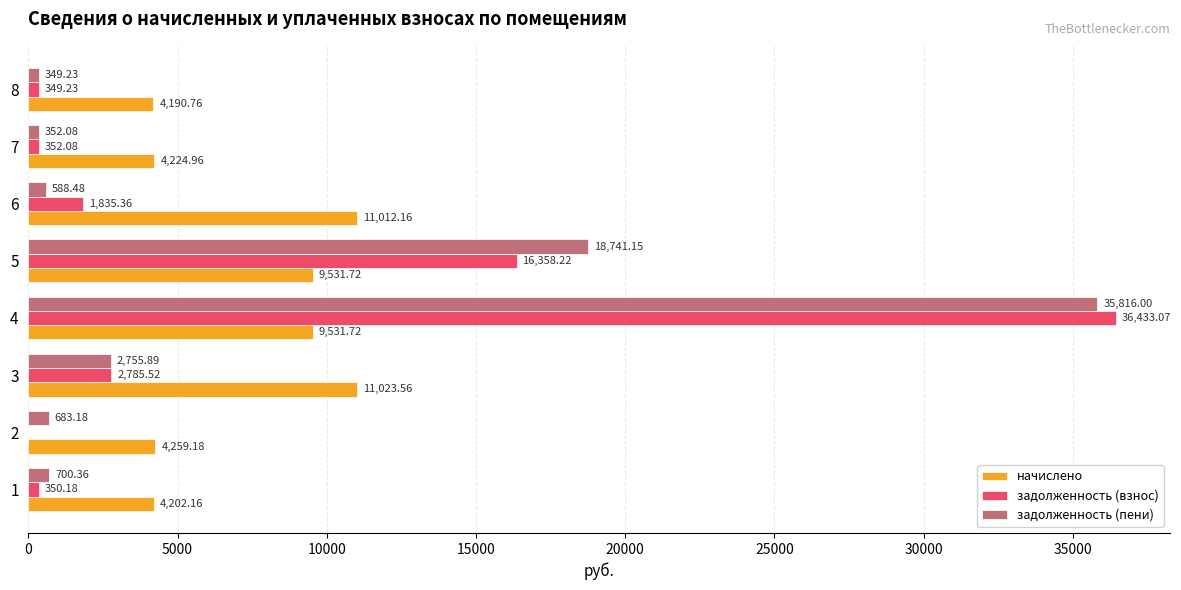

What is the sum of the задолженность (взнос) values at 2 and 5?

16358.2